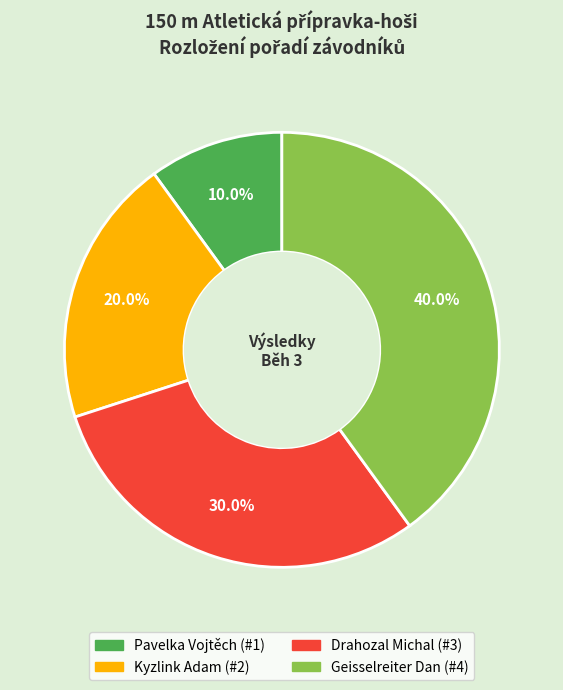

To the nearest percent, what percentage of the pie is Geisselreiter Dan?

40%